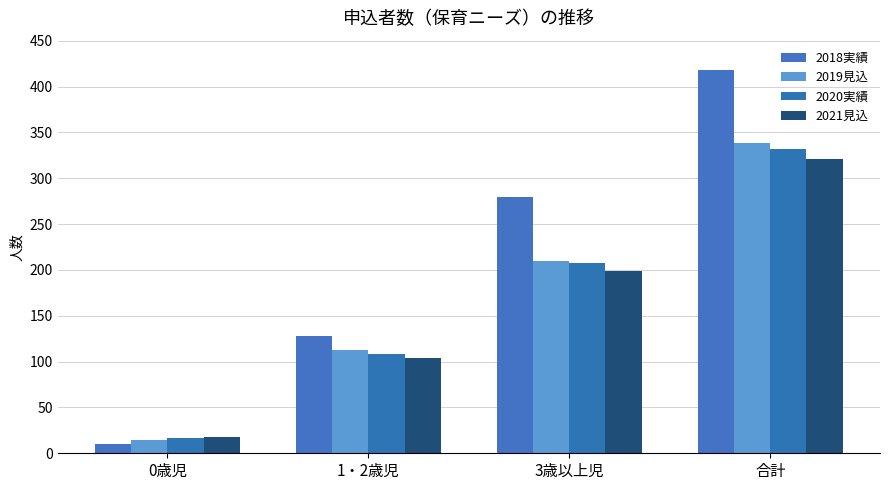

What is the difference between the maximum and minimum values in the 2021見込 series?

303